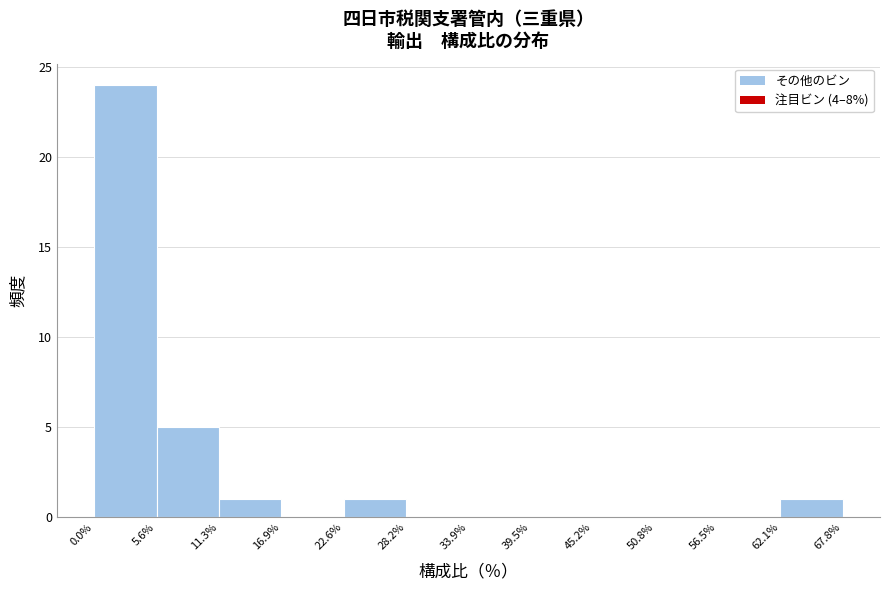

Over which range of the x-axis is the bar tallest?

0.0% to 5.6%